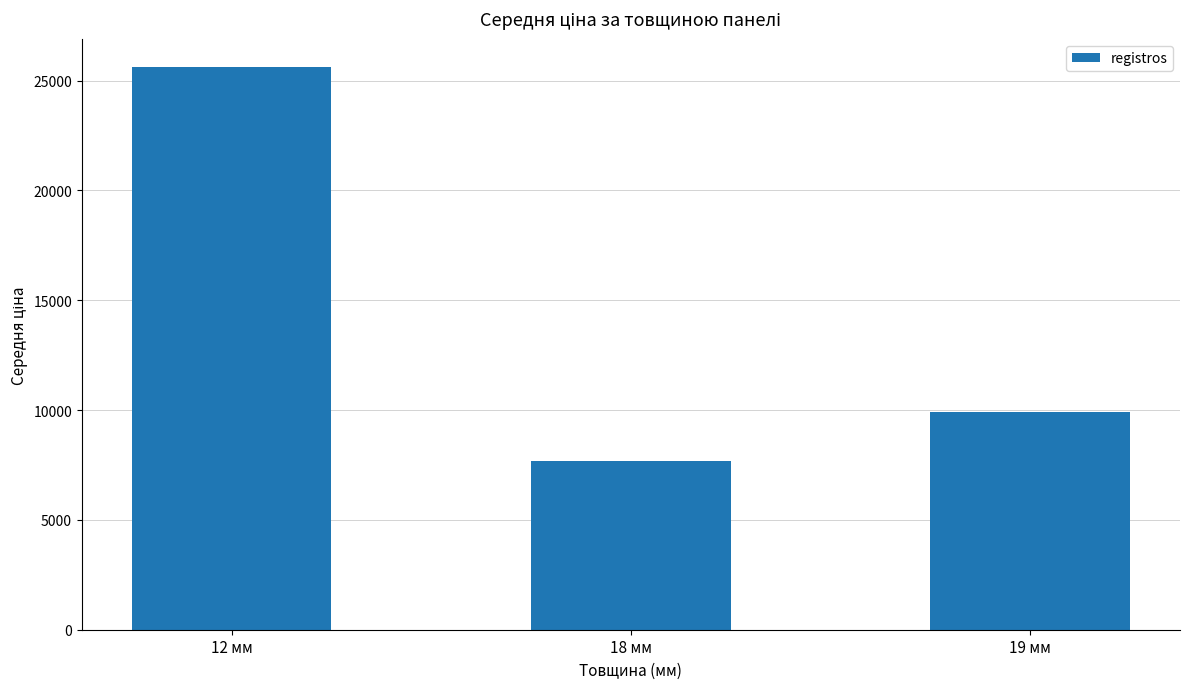

The value at 18 мм is 7679.3. True or false?

True